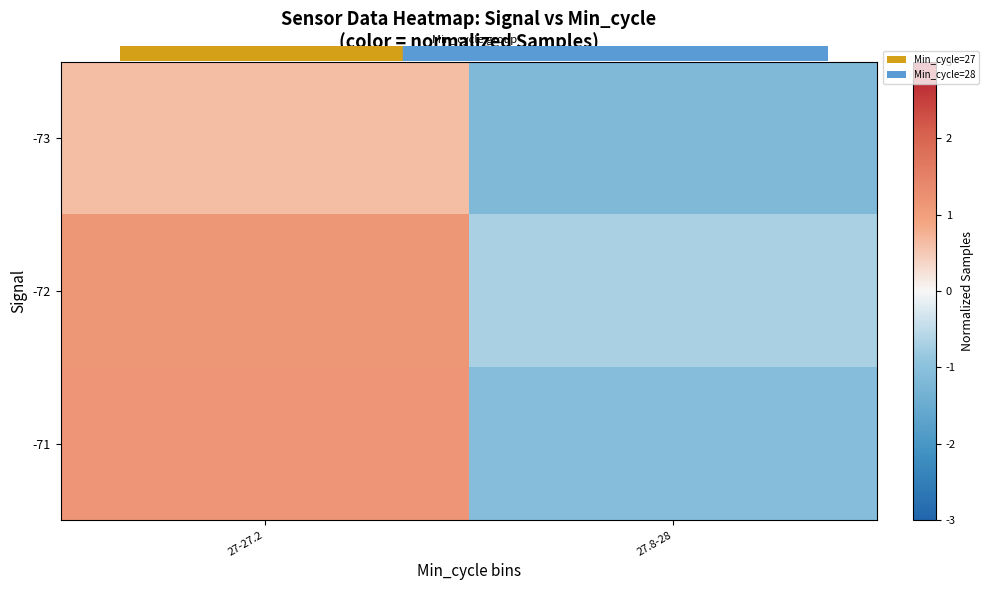

Rank the series at 27-27.2 from highest to lowest value.

-71, -72, -73